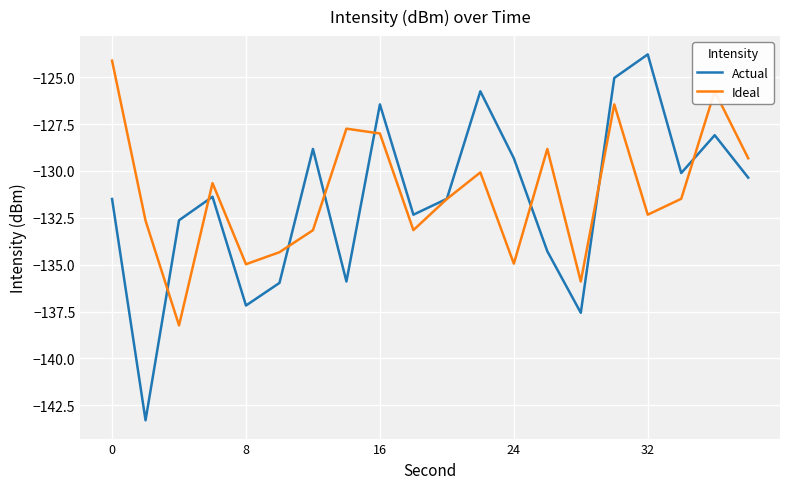

What is the lowest value of the Ideal series?

-138.2